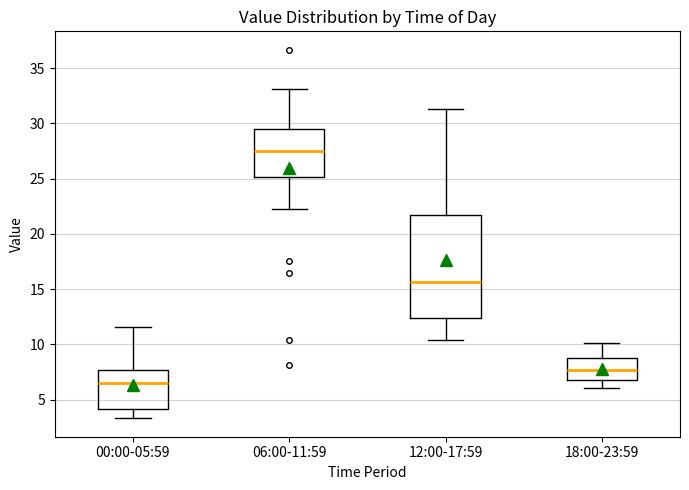

Which box has the lowest median line?

00:00-05:59